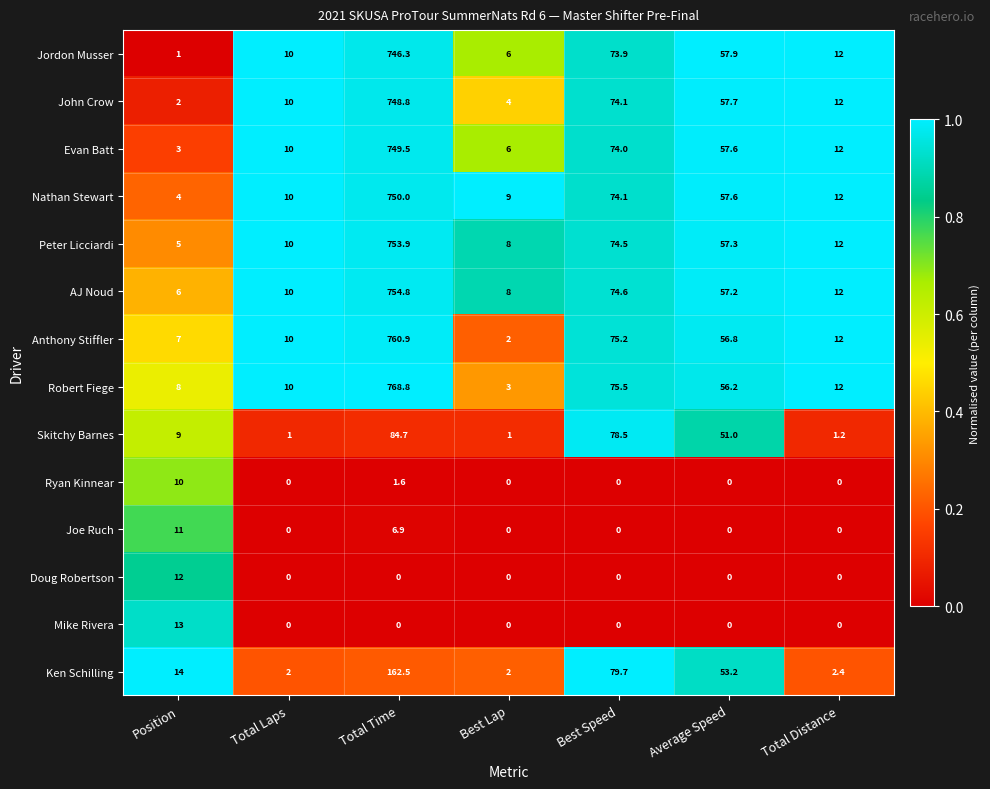

What is the lowest value of the AJ Noud series?

6.0